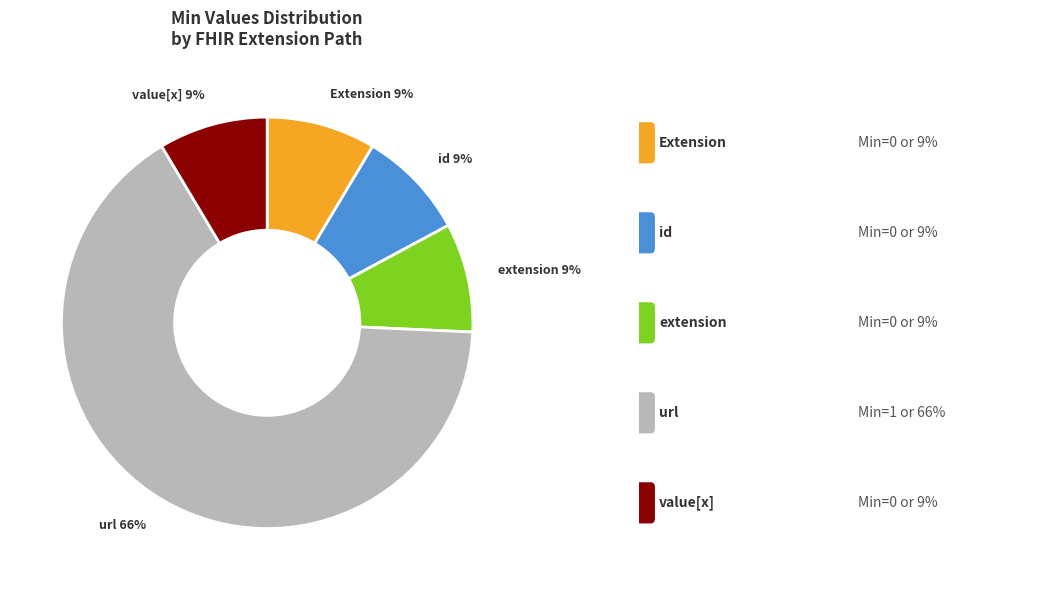

To the nearest percent, what is the average slice percentage?

20%